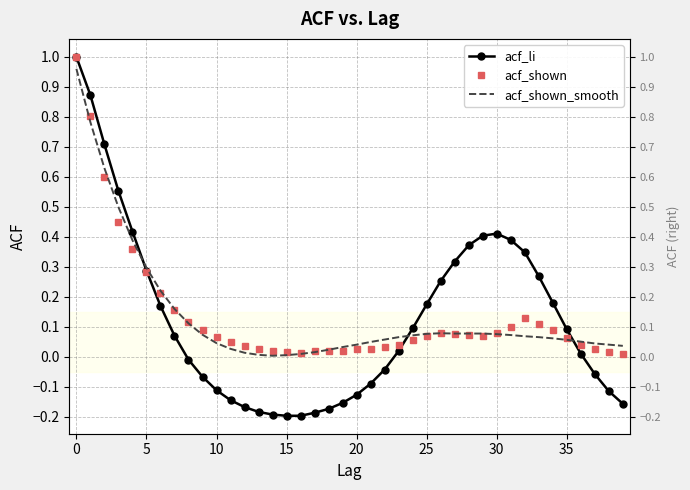

Does the chart have visible grid lines?

Yes